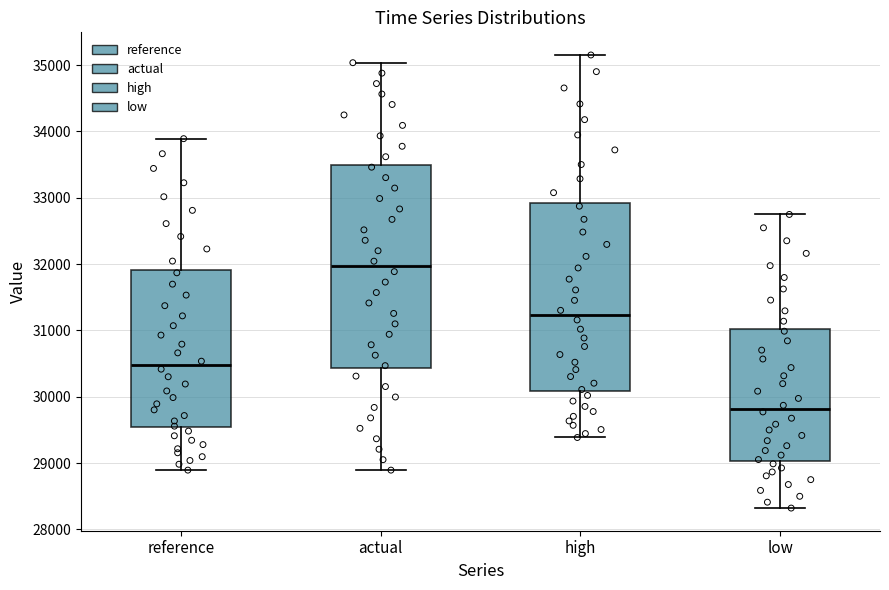

Where is the upper edge of the box for reference on the y-axis? The values are not printed on the chart, so give them approximately, as read against the axis.

31900